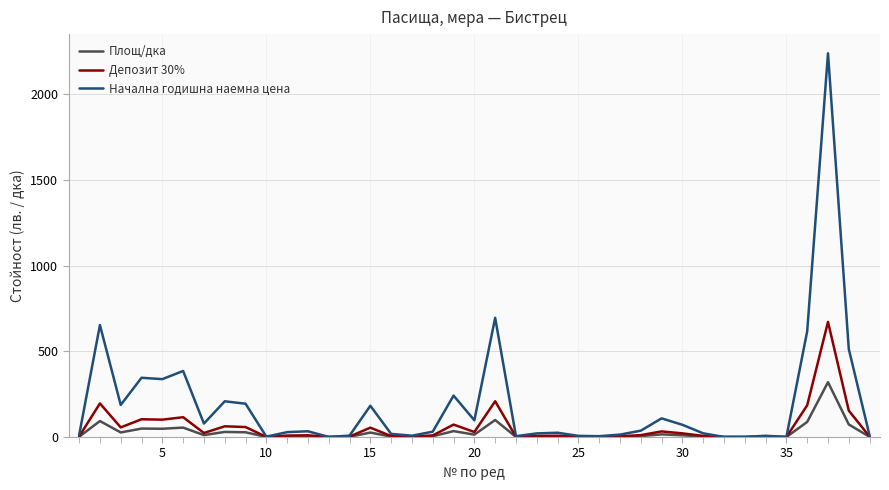

What is the maximum value for Начална годишна наемна цена?

2239.2